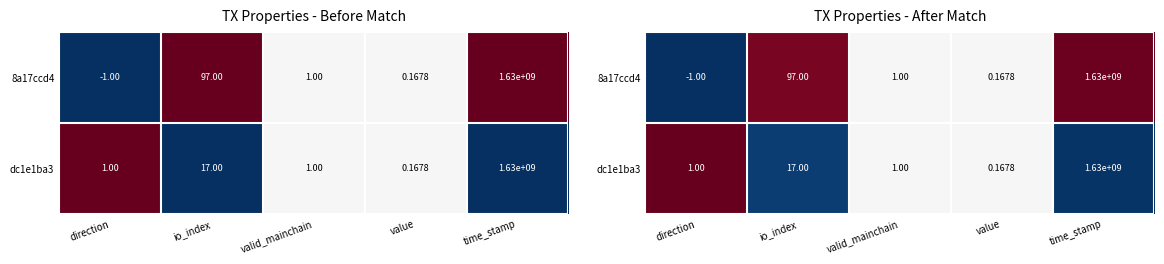

Which series has the largest range (max minus min)?

8a17ccd4